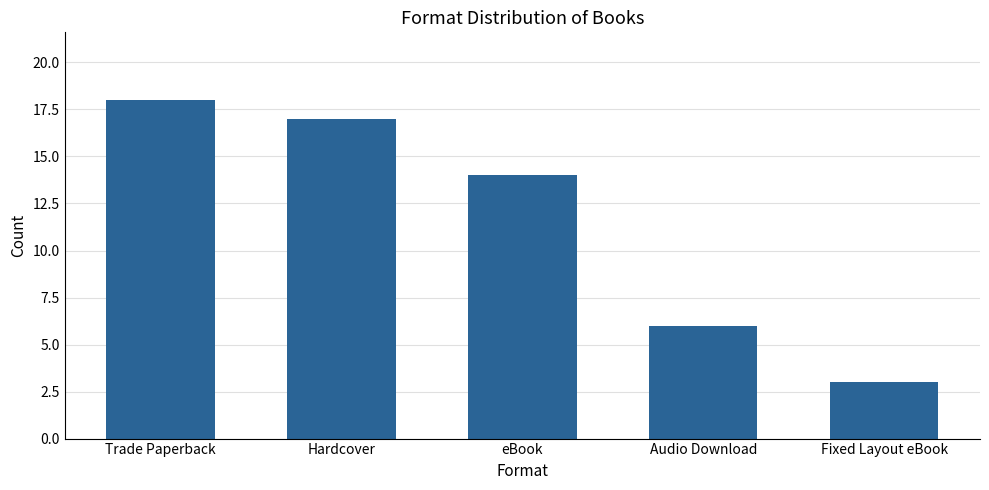

What is the sum of all values?

58